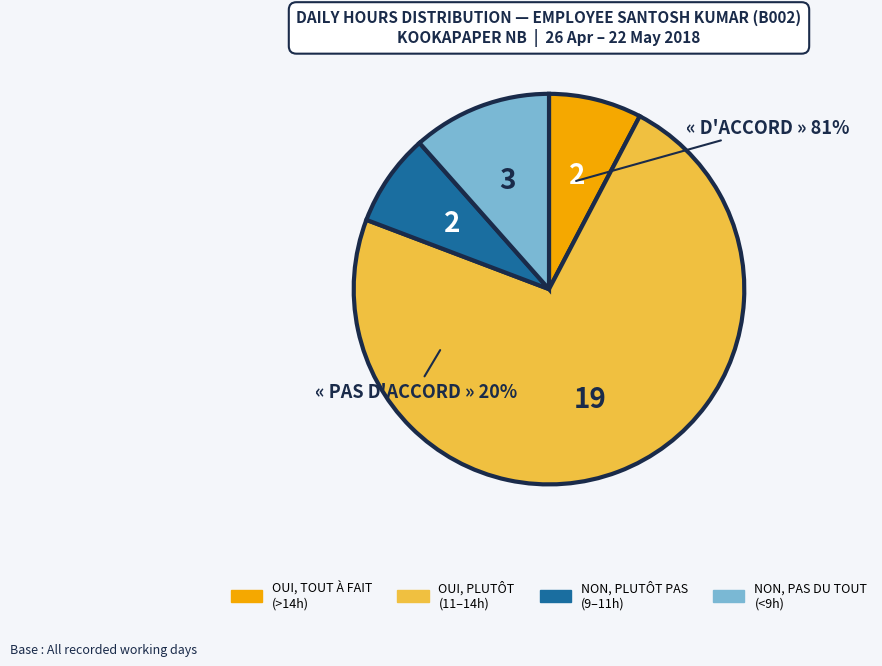

Is there any slice that represents more than half of the pie?

Yes